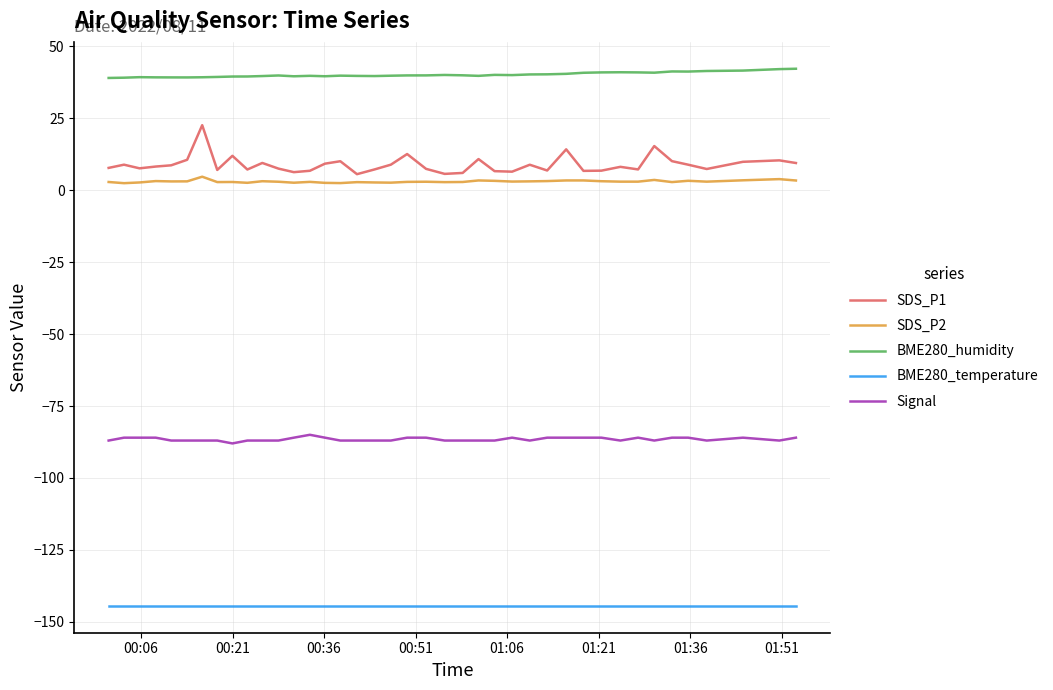

Which series has the largest total across all categories?

BME280_humidity